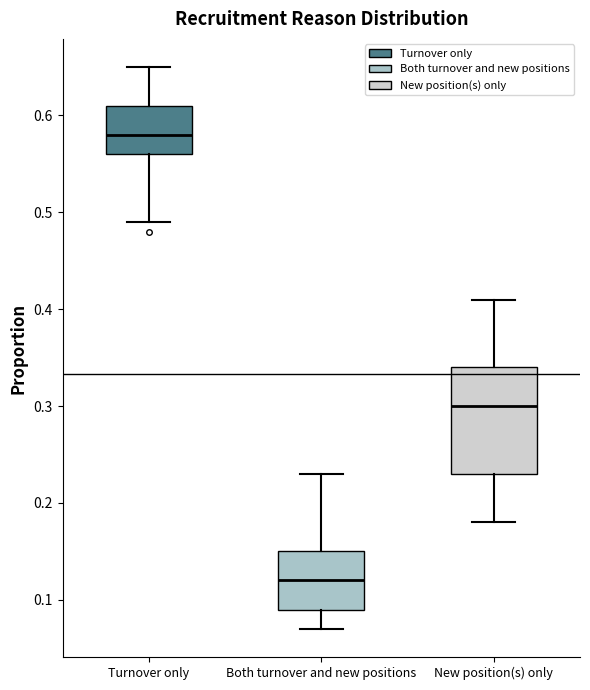

Reading left to right, read every box against the y-axis: the position of its median line, the range the box covers, and the ends of its whiskers. The values are not printed on the chart, so give them approximately, as read against the axis.

Turnover only: median 0.58, box 0.56 to 0.61, whiskers 0.49 to 0.65
Both turnover and new positions: median 0.12, box 0.09 to 0.15, whiskers 0.07 to 0.23
New position(s) only: median 0.30, box 0.23 to 0.34, whiskers 0.18 to 0.41